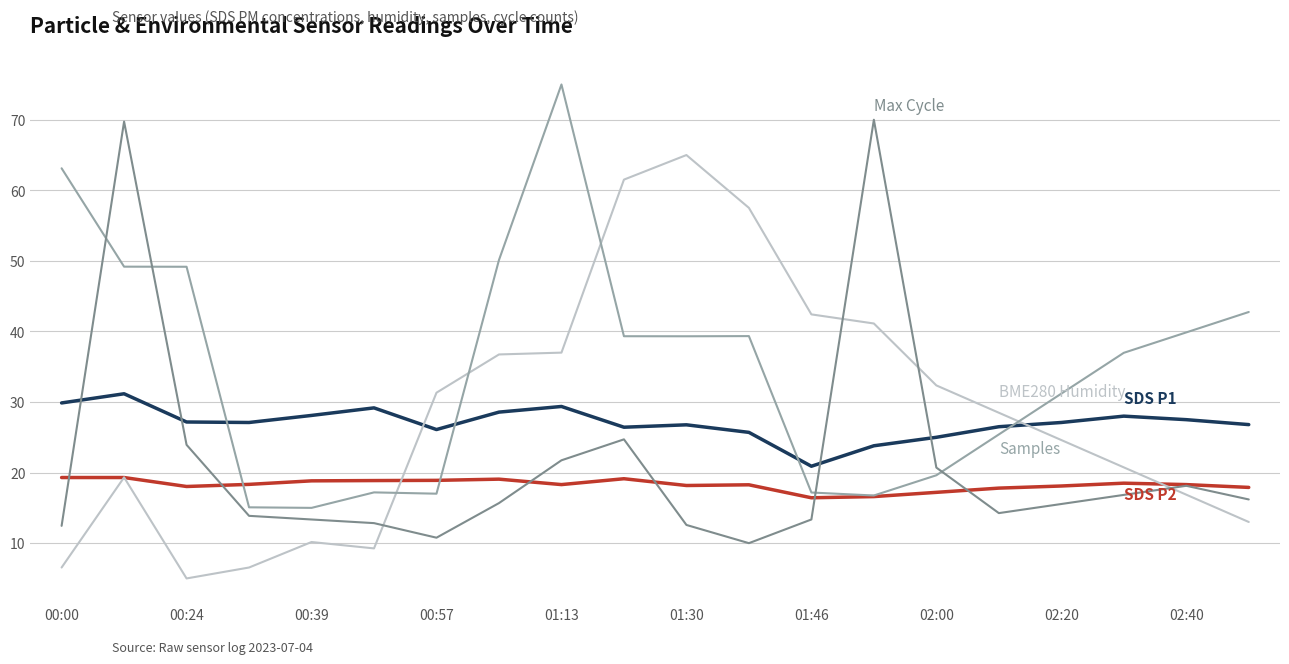

What is the greatest value displayed?

75.0